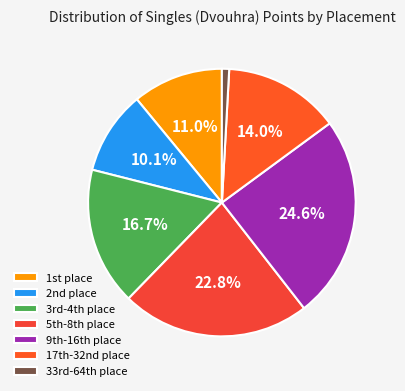

Which slice is the smallest?

33rd-64th place